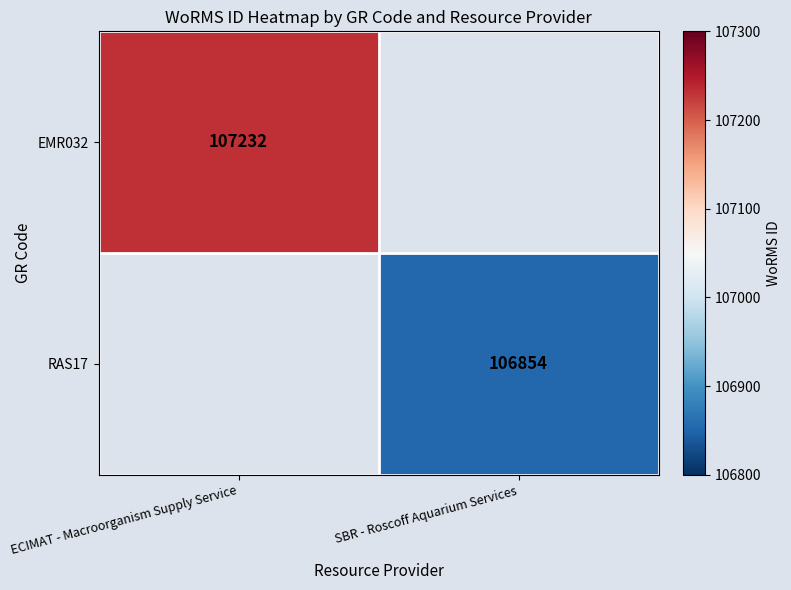

The RAS17 series shows 169834 at SBR - Roscoff Aquarium Services. True or false?

False